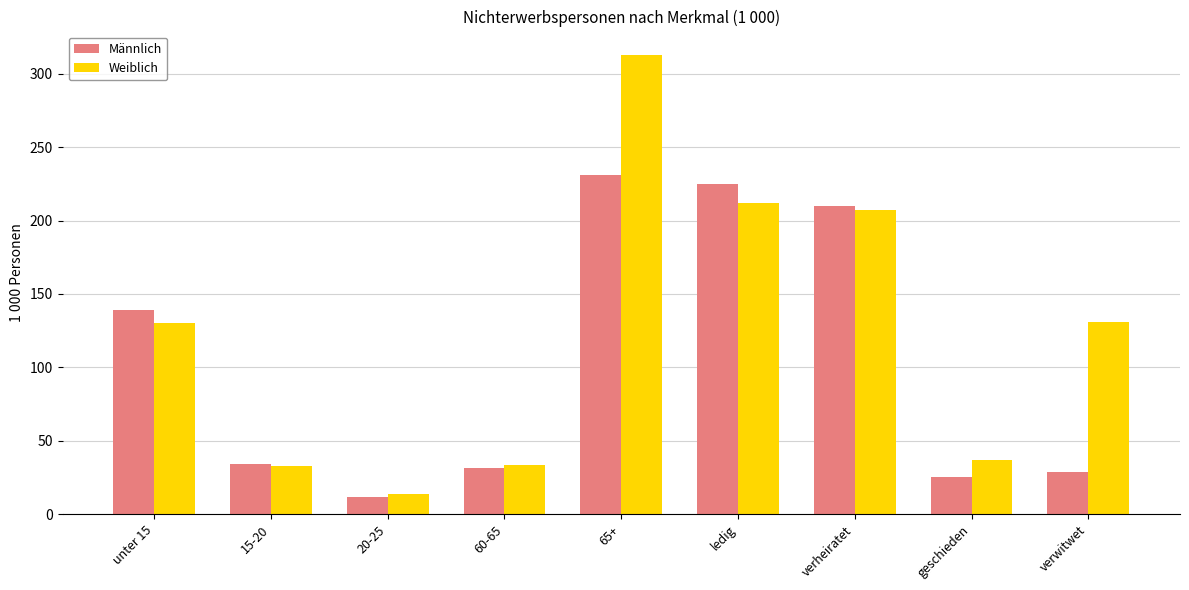

Rank the series by their average value, from highest to lowest.

Weiblich, Männlich